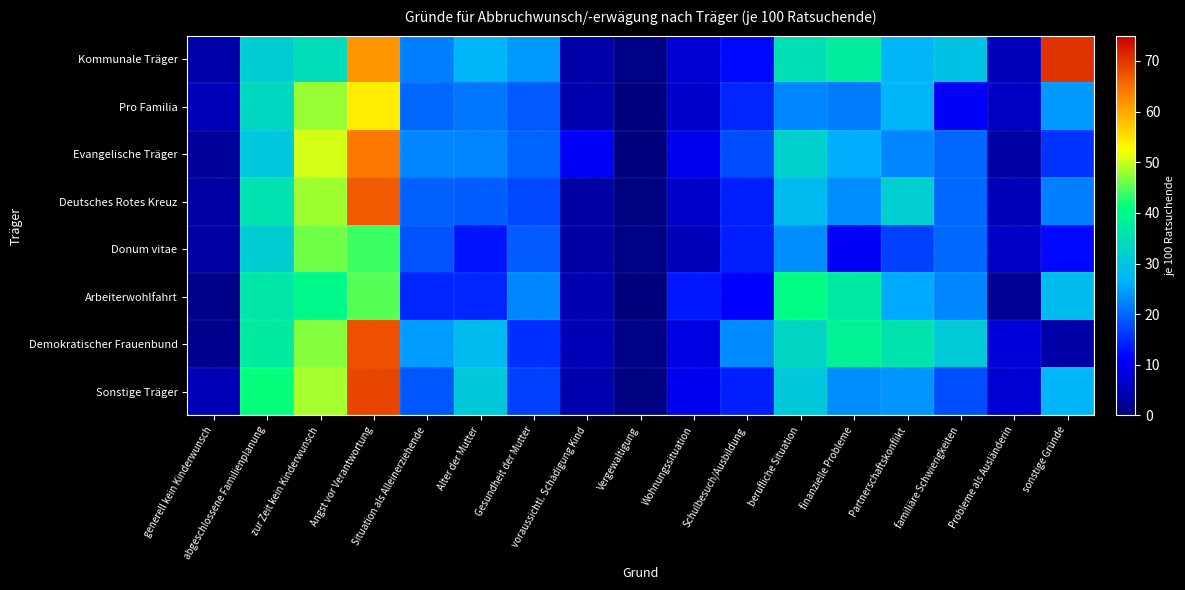

Reading right to left, list all the values displayed in this chart.

Kommunale Träger: sonstige Gründe=70.5	Probleme als Ausländerin=5.4	familiäre Schwierigkeiten=29.2	Partnerschaftskonflikt=26.9	finanzielle Probleme=38.0	berufliche Situation=34.9	Schulbesuch/Ausbildung=11.8	Wohnungssituation=7.5	Vergewaltigung=0.7	voraussichtl. Schädigung Kind=4.0	Gesundheit der Mutter=24.3	Alter der Mutter=26.9	Situation als Alleinerziehende=22.2	Angst vor Verantwortung=61.8	zur Zeit kein Kinderwunsch=34.4	abgeschlossene Familienplanung=31.4	generell kein Kinderwunsch=4.0
Pro Familia: sonstige Gründe=24.1	Probleme als Ausländerin=6.3	familiäre Schwierigkeiten=10.6	Partnerschaftskonflikt=26.7	finanzielle Probleme=21.7	berufliche Situation=22.6	Schulbesuch/Ausbildung=14.4	Wohnungssituation=7.0	Vergewaltigung=0.2	voraussichtl. Schädigung Kind=4.2	Gesundheit der Mutter=18.9	Alter der Mutter=21.2	Situation als Alleinerziehende=20.2	Angst vor Verantwortung=54.0	zur Zeit kein Kinderwunsch=47.9	abgeschlossene Familienplanung=33.4	generell kein Kinderwunsch=5.0
Evangelische Träger: sonstige Gründe=15.8	Probleme als Ausländerin=3.3	familiäre Schwierigkeiten=20.2	Partnerschaftskonflikt=22.8	finanzielle Probleme=25.9	berufliche Situation=32.0	Schulbesuch/Ausbildung=17.7	Wohnungssituation=9.7	Vergewaltigung=0.2	voraussichtl. Schädigung Kind=10.8	Gesundheit der Mutter=19.7	Alter der Mutter=22.5	Situation als Alleinerziehende=22.8	Angst vor Verantwortung=64.2	zur Zeit kein Kinderwunsch=50.6	abgeschlossene Familienplanung=30.2	generell kein Kinderwunsch=2.6
Deutsches Rotes Kreuz: sonstige Gründe=22.1	Probleme als Ausländerin=5.1	familiäre Schwierigkeiten=20.1	Partnerschaftskonflikt=31.9	finanzielle Probleme=23.4	berufliche Situation=28.0	Schulbesuch/Ausbildung=13.8	Wohnungssituation=6.8	Vergewaltigung=0.3	voraussichtl. Schädigung Kind=3.3	Gesundheit der Mutter=17.3	Alter der Mutter=19.1	Situation als Alleinerziehende=19.5	Angst vor Verantwortung=67.0	zur Zeit kein Kinderwunsch=48.1	abgeschlossene Familienplanung=35.7	generell kein Kinderwunsch=3.3
Donum vitae: sonstige Gründe=11.8	Probleme als Ausländerin=6.5	familiäre Schwierigkeiten=20.0	Partnerschaftskonflikt=16.7	finanzielle Probleme=10.6	berufliche Situation=23.3	Schulbesuch/Ausbildung=13.9	Wohnungssituation=5.3	Vergewaltigung=0.8	voraussichtl. Schädigung Kind=3.3	Gesundheit der Mutter=18.8	Alter der Mutter=13.1	Situation als Alleinerziehende=18.4	Angst vor Verantwortung=43.7	zur Zeit kein Kinderwunsch=46.1	abgeschlossene Familienplanung=31.4	generell kein Kinderwunsch=3.3
Arbeiterwohlfahrt: sonstige Gründe=28.2	Probleme als Ausländerin=2.0	familiäre Schwierigkeiten=22.8	Partnerschaftskonflikt=25.7	finanzielle Probleme=37.1	berufliche Situation=40.6	Schulbesuch/Ausbildung=11.4	Wohnungssituation=13.4	Vergewaltigung=0.0	voraussichtl. Schädigung Kind=4.5	Gesundheit der Mutter=22.8	Alter der Mutter=14.4	Situation als Alleinerziehende=14.4	Angst vor Verantwortung=45.0	zur Zeit kein Kinderwunsch=40.1	abgeschlossene Familienplanung=36.6	generell kein Kinderwunsch=1.0
Demokratischer Frauenbund: sonstige Gründe=3.6	Probleme als Ausländerin=8.2	familiäre Schwierigkeiten=30.8	Partnerschaftskonflikt=35.8	finanzielle Probleme=38.7	berufliche Situation=33.3	Schulbesuch/Ausbildung=22.9	Wohnungssituation=9.0	Vergewaltigung=0.7	voraussichtl. Schädigung Kind=5.0	Gesundheit der Mutter=15.4	Alter der Mutter=28.0	Situation als Alleinerziehende=24.4	Angst vor Verantwortung=67.7	zur Zeit kein Kinderwunsch=47.0	abgeschlossene Familienplanung=37.3	generell kein Kinderwunsch=1.4
Sonstige Träger: sonstige Gründe=27.1	Probleme als Ausländerin=7.6	familiäre Schwierigkeiten=18.1	Partnerschaftskonflikt=23.8	finanzielle Probleme=23.3	berufliche Situation=30.5	Schulbesuch/Ausbildung=13.8	Wohnungssituation=10.0	Vergewaltigung=0.5	voraussichtl. Schädigung Kind=4.3	Gesundheit der Mutter=16.7	Alter der Mutter=30.5	Situation als Alleinerziehende=18.6	Angst vor Verantwortung=68.6	zur Zeit kein Kinderwunsch=48.6	abgeschlossene Familienplanung=41.4	generell kein Kinderwunsch=5.2